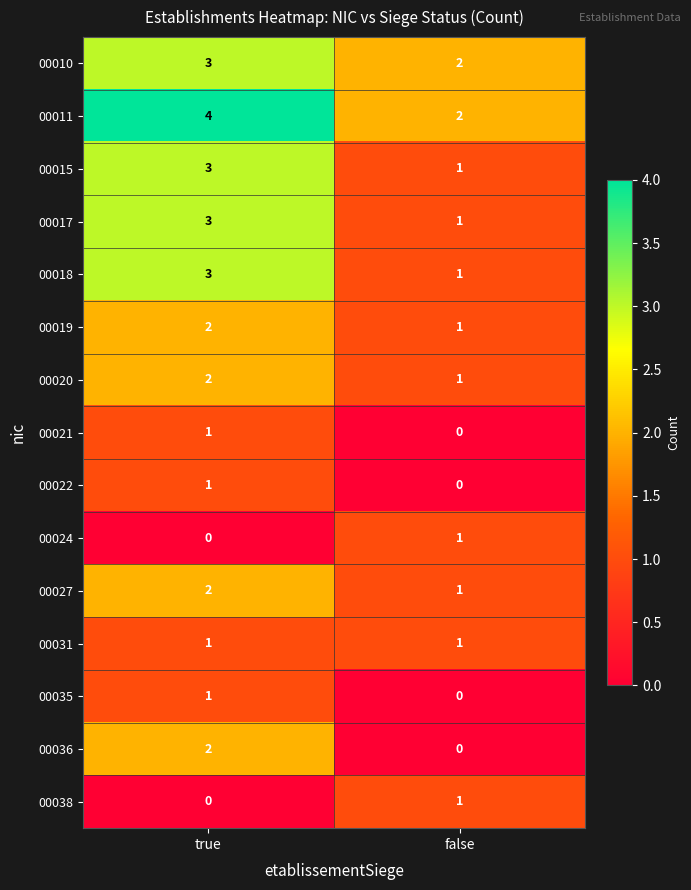

Which series has the largest total across all categories?

00011